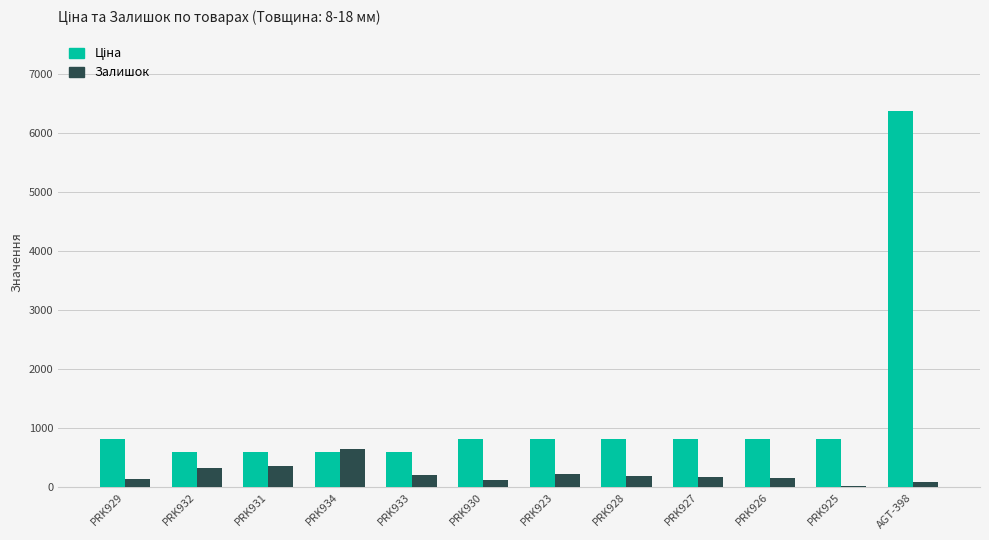

What is the spread (max minus min) of values at PRK923?

608.6